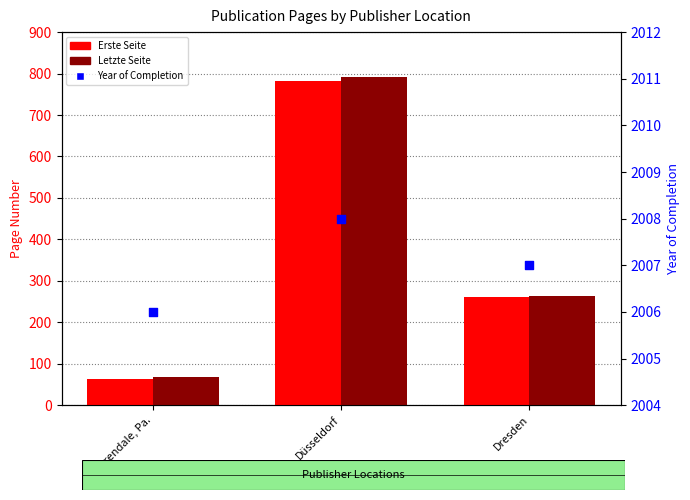

Which series reaches the maximum Y coordinate?

Year of Completion